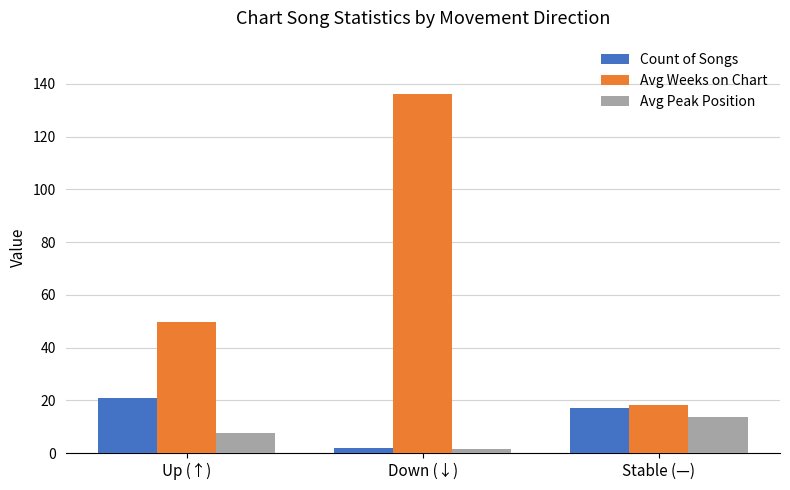

What is the greatest value displayed?

136.0